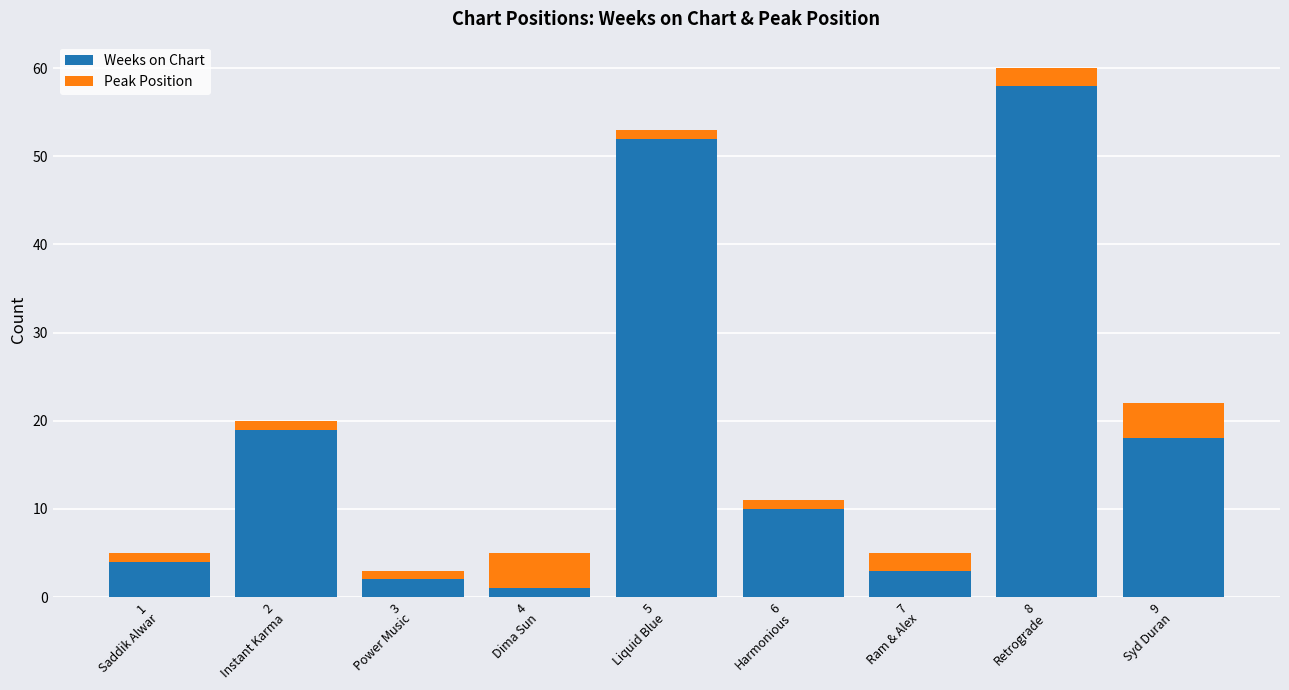

What is the sum of all Weeks on Chart values?

167